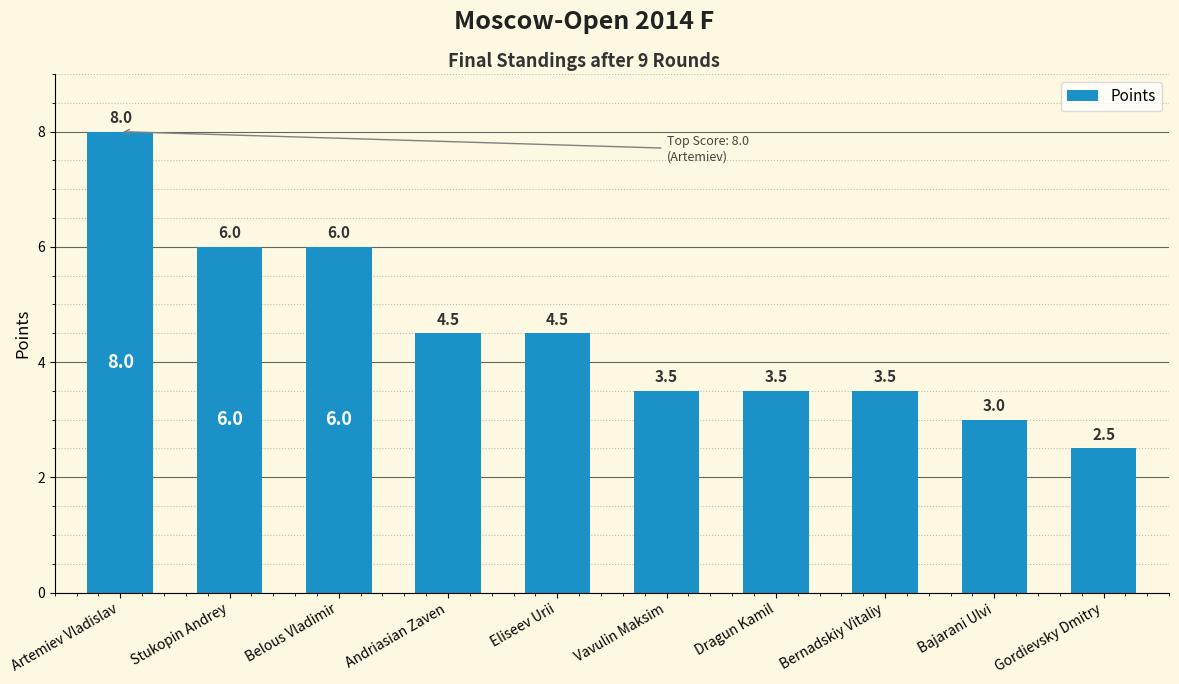

At which label does the data first exceed 4?

Artemiev Vladislav